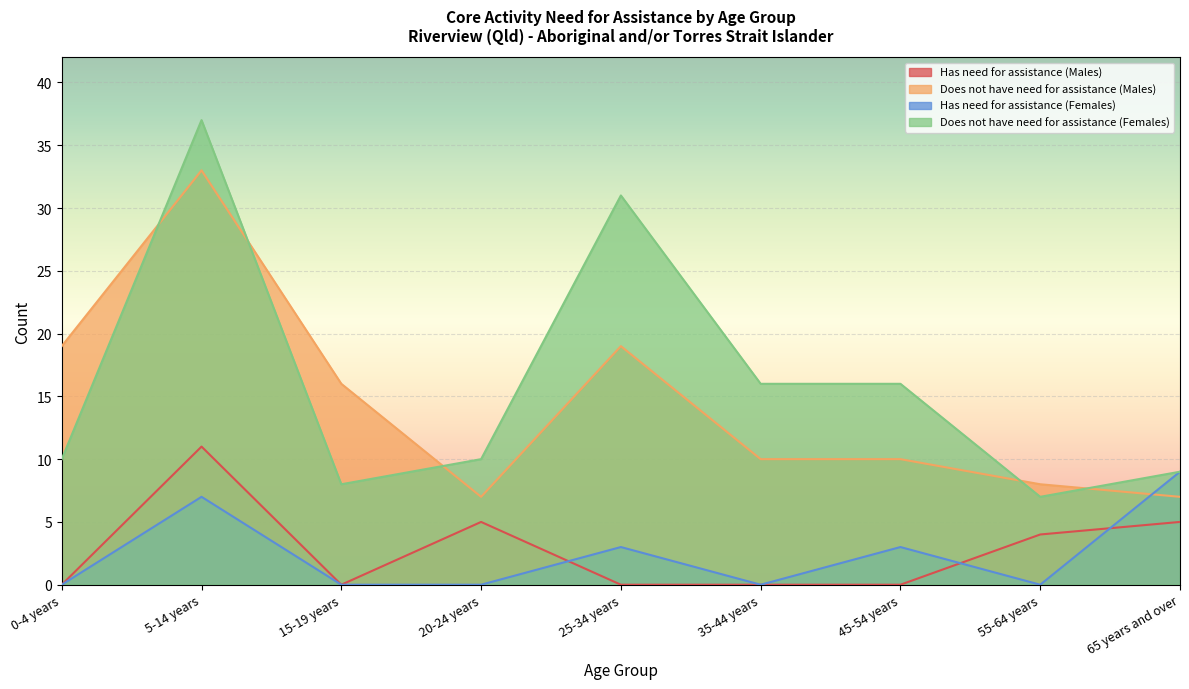

Reading left to right, transcribe all the data shown in this chart.

Has need for assistance (Males): 0	11	0	5	0	0	0	4	5
Does not have need for assistance (Males): 19	33	16	7	19	10	10	8	7
Has need for assistance (Females): 0	7	0	0	3	0	3	0	9
Does not have need for assistance (Females): 10	37	8	10	31	16	16	7	9